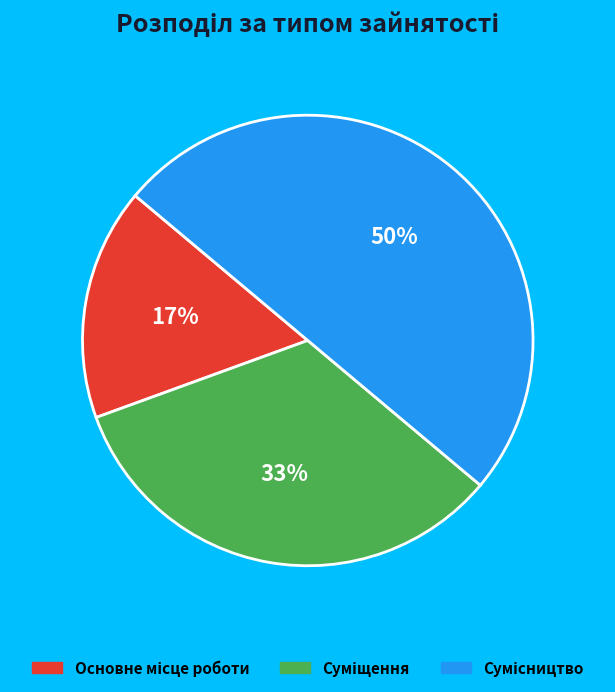

To the nearest percent, what is the difference between the largest and smallest slice percentages?

33%